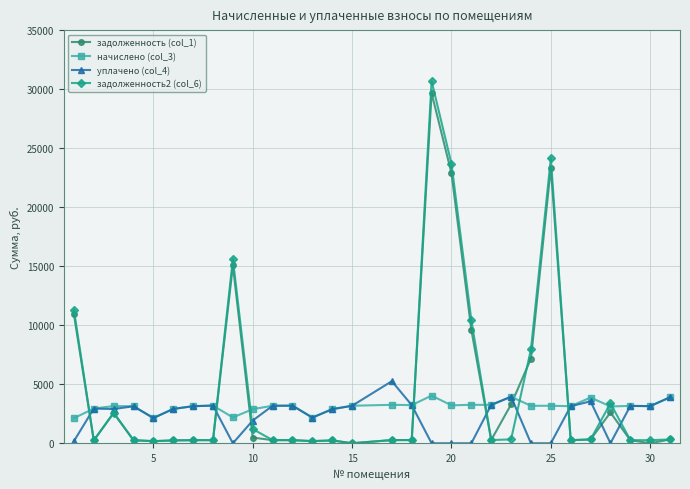

Which series ends up on top after the final intersection of начислено (col_3) and задолженность (col_1)?

начислено (col_3)